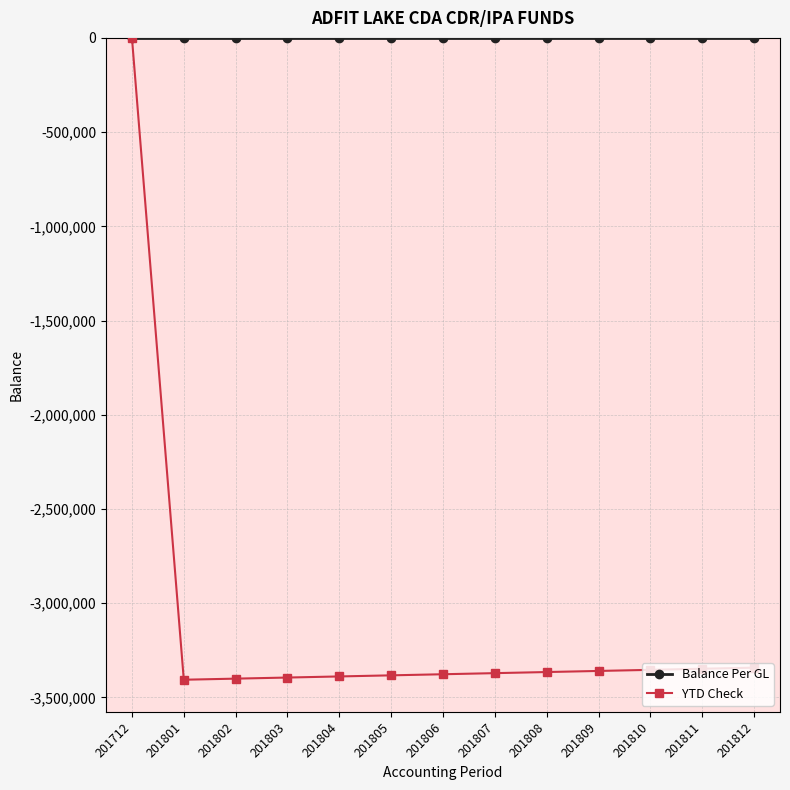

What is the minimum value for YTD Check?

-3406666.7